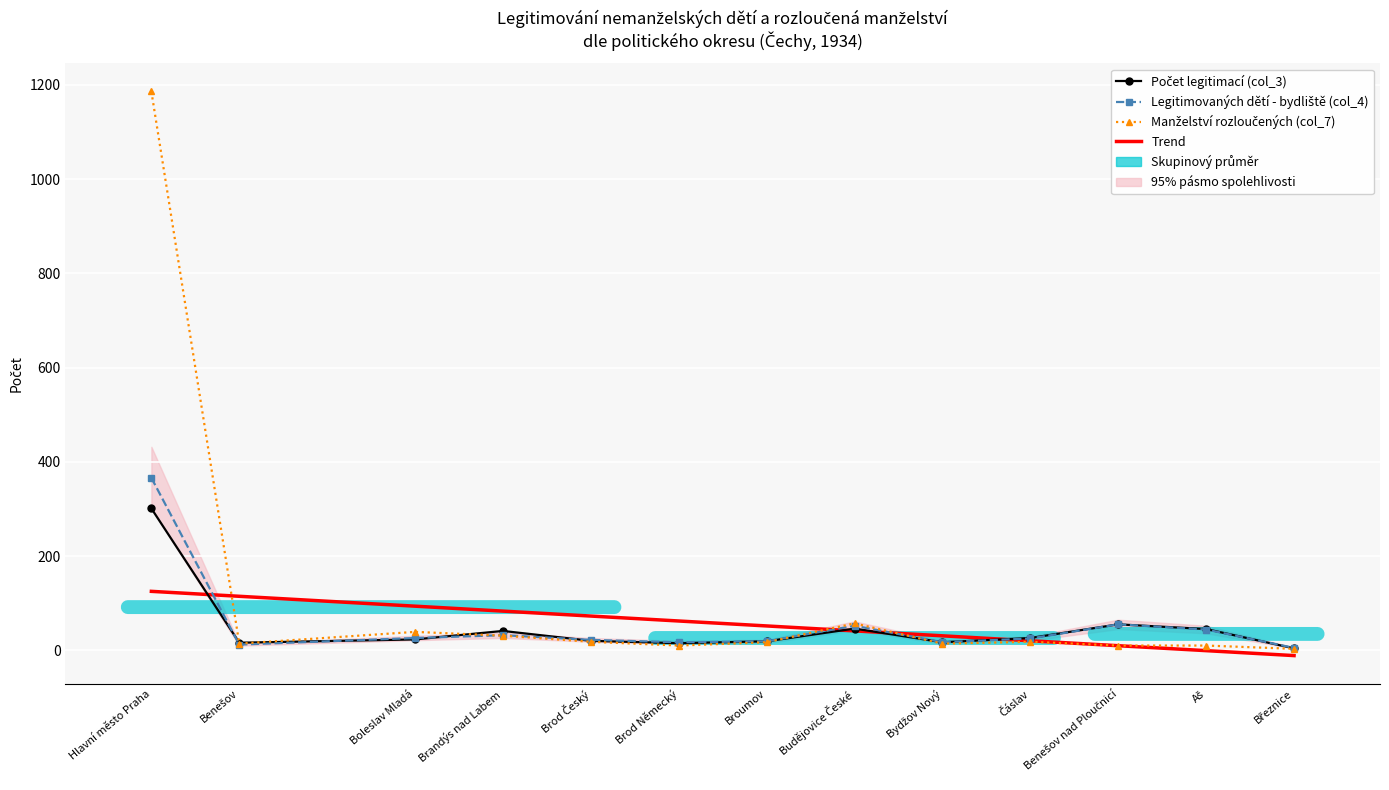

True or false: Trend (col4) has a value of 62.1 at Brod Německý.

True